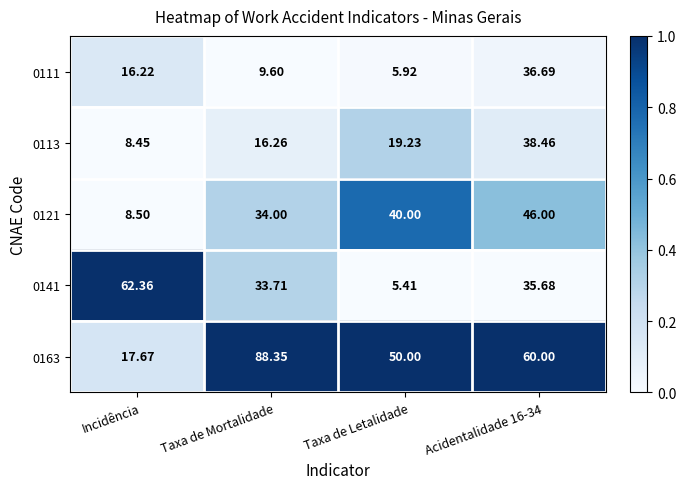

Where does the 0163 series first go above 60?

Taxa de Mortalidade